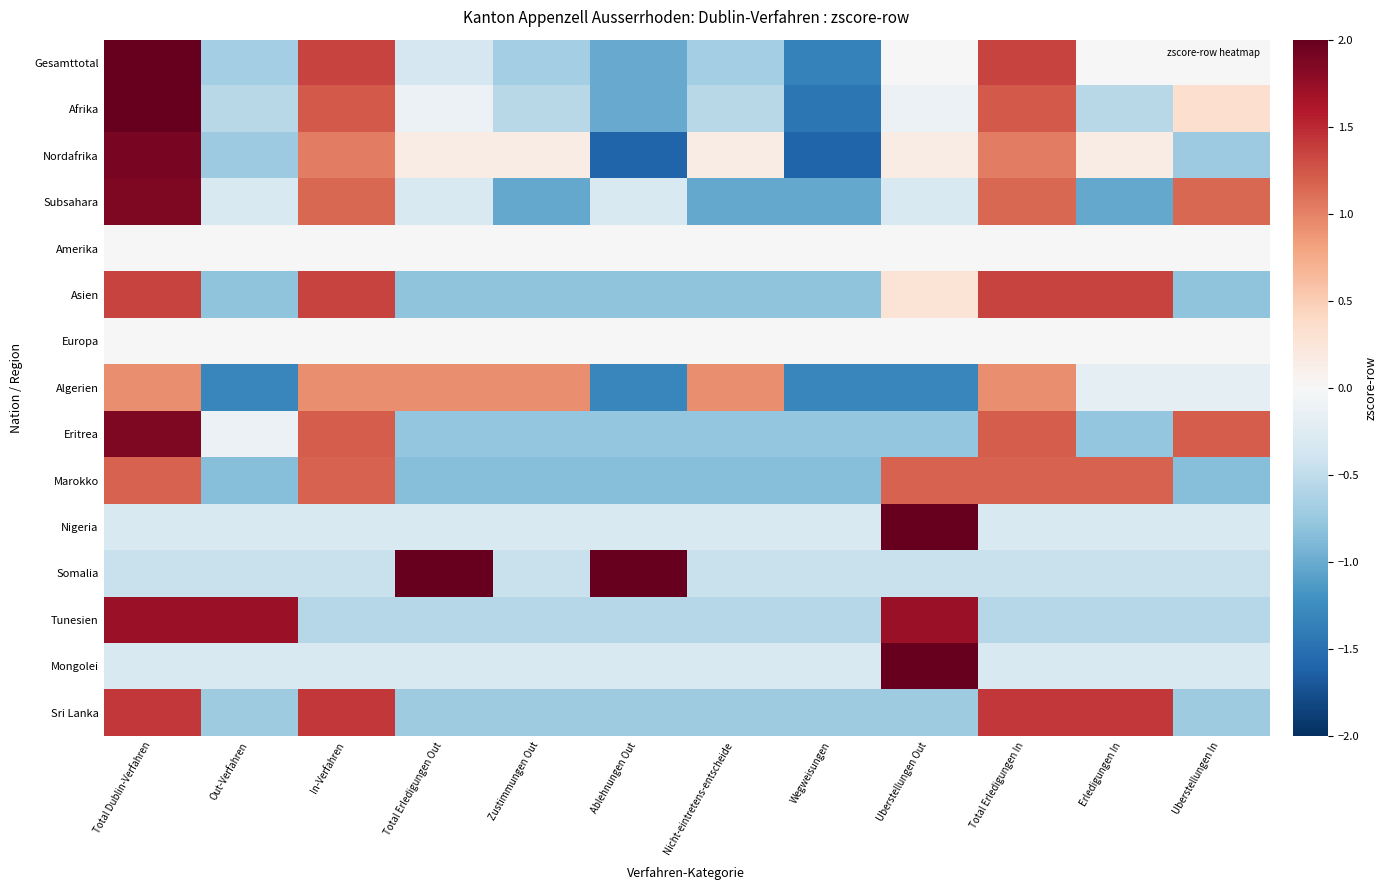

List the series in order of their peak value, highest first.

Nigeria, Mongolei, Somalia, Afrika, Gesamttotal, Nordafrika, Subsahara, Eritrea, Tunesien, Sri Lanka, Asien, Marokko, Algerien, Amerika, Europa